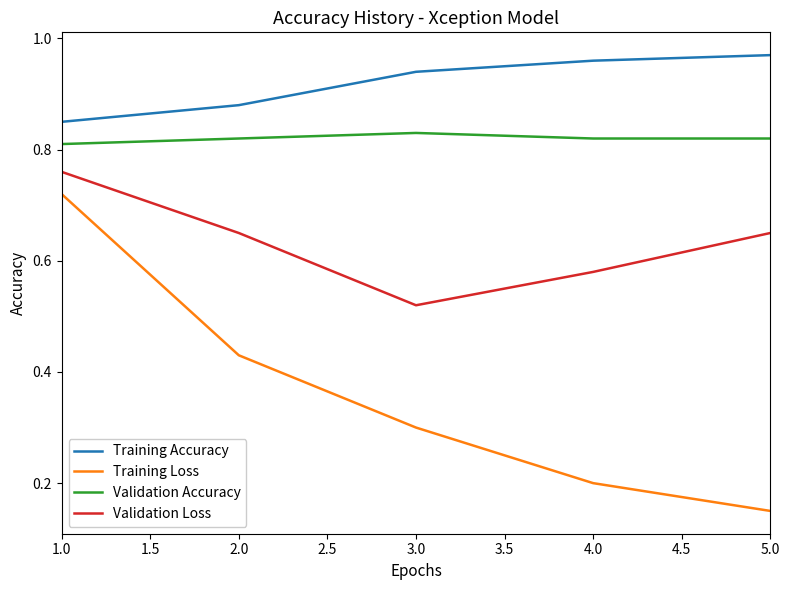

True or false: Training Loss and Validation Loss cross at least once.

False